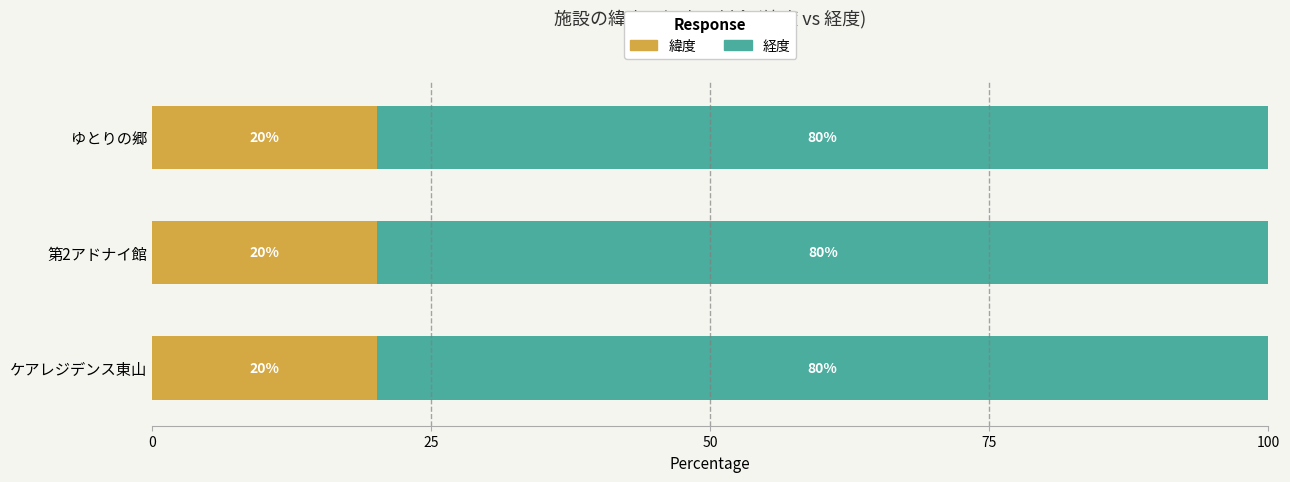

What is the maximum value for 緯度?

20.2